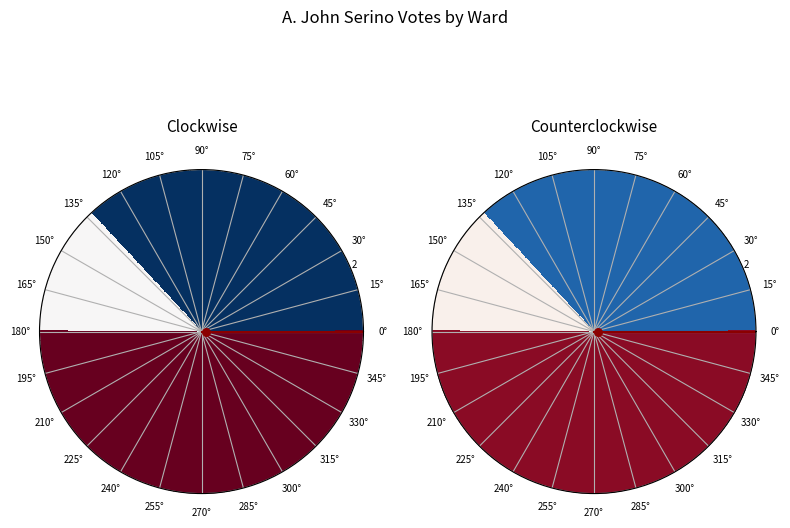

Which has a higher value, Ward 3 or Ward 2?

Ward 3